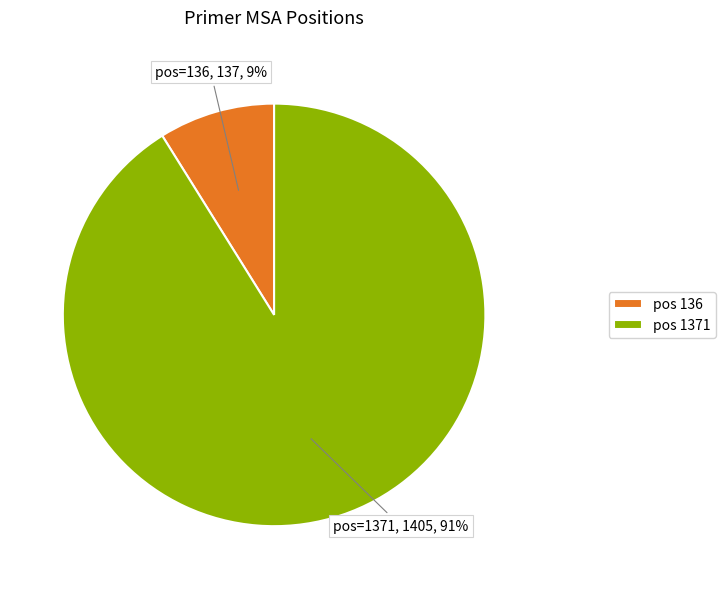

To the nearest percent, what is the average slice percentage?

50%